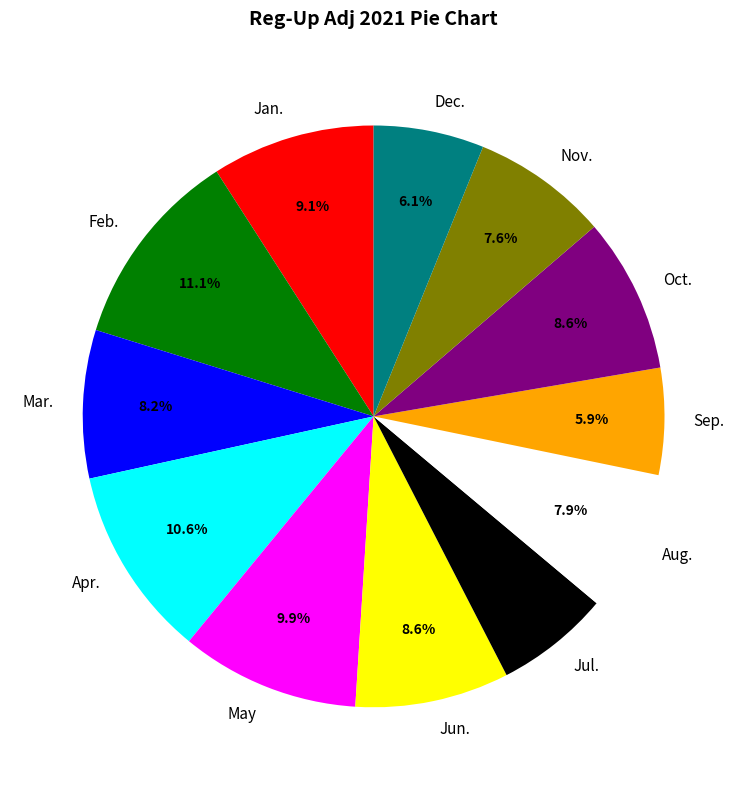

What percentage is the Apr. slice, to the nearest percent?

11%